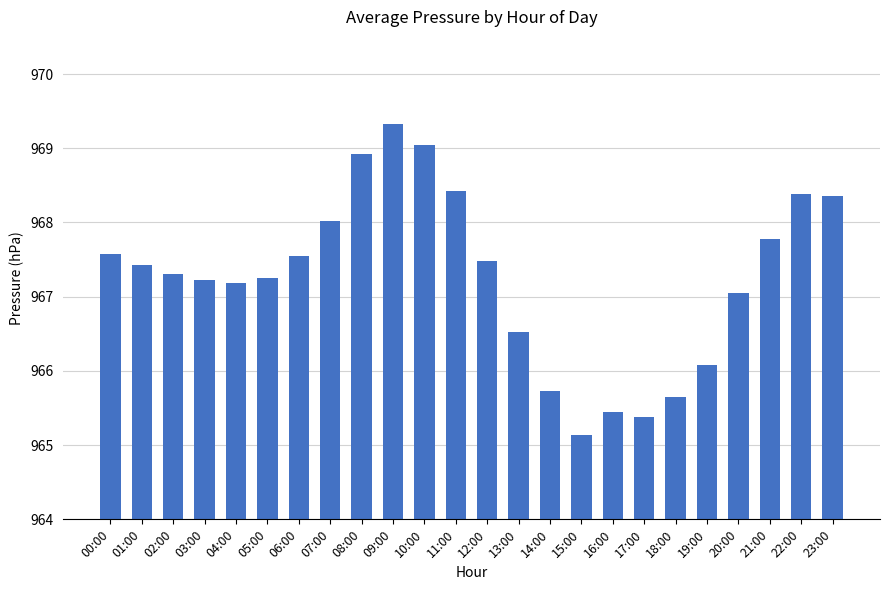

Which label corresponds to the smallest value in the chart?

15:00